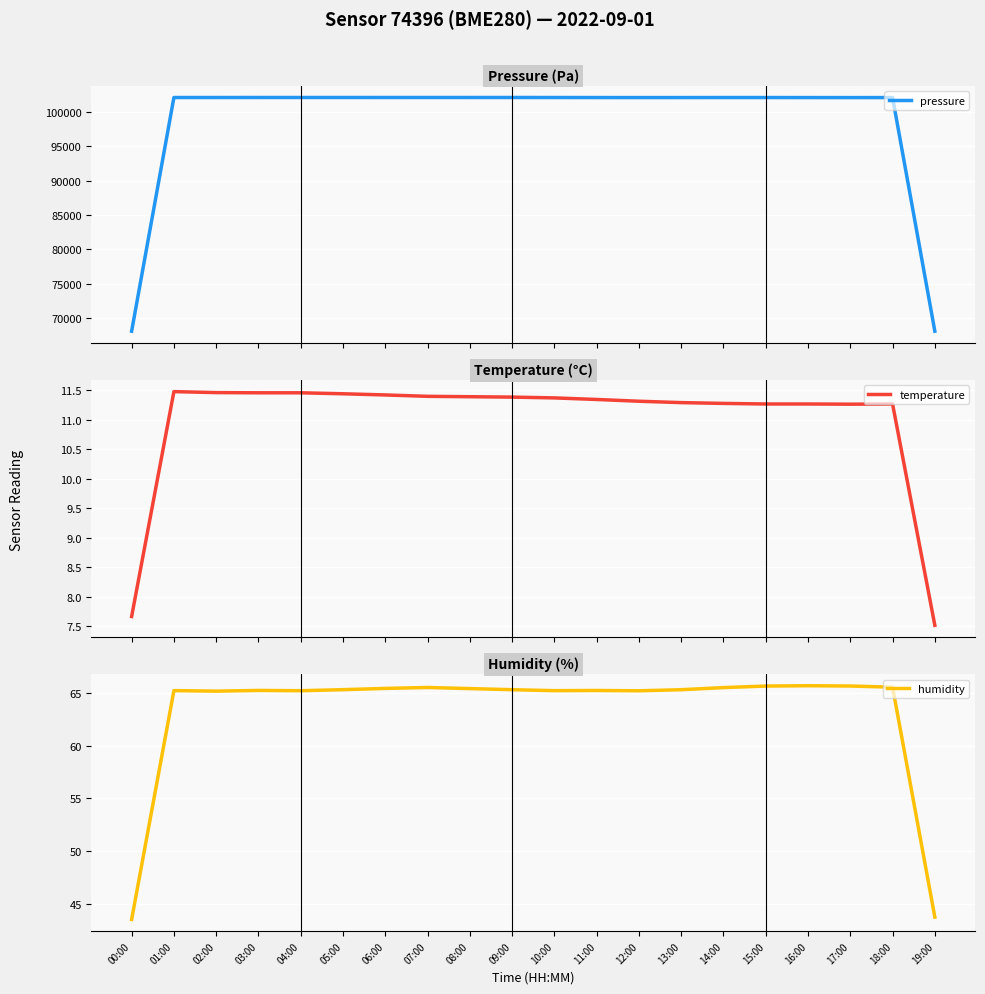

True or false: humidity has a value of 114.6 at 11:00.

False